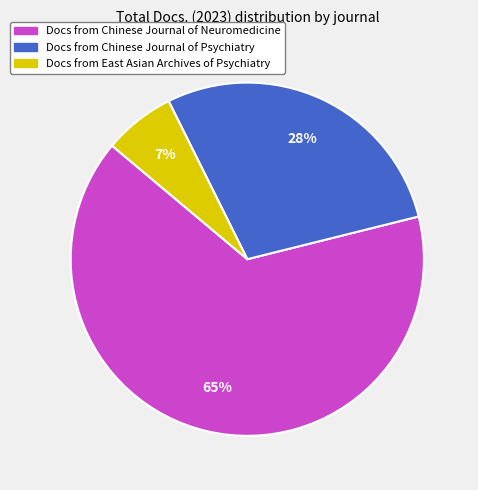

To the nearest percent, what is the average slice percentage?

33%